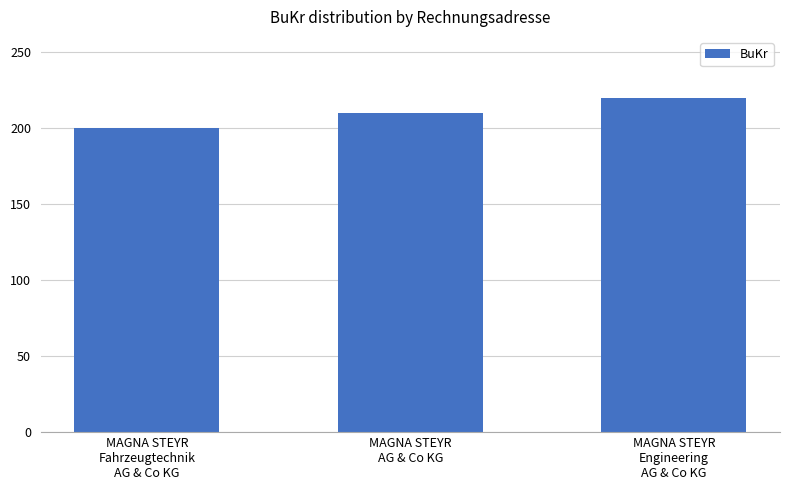

What is the sum of the values at MAGNA STEYR
Fahrzeugtechnik
AG & Co KG and MAGNA STEYR
AG & Co KG?

410